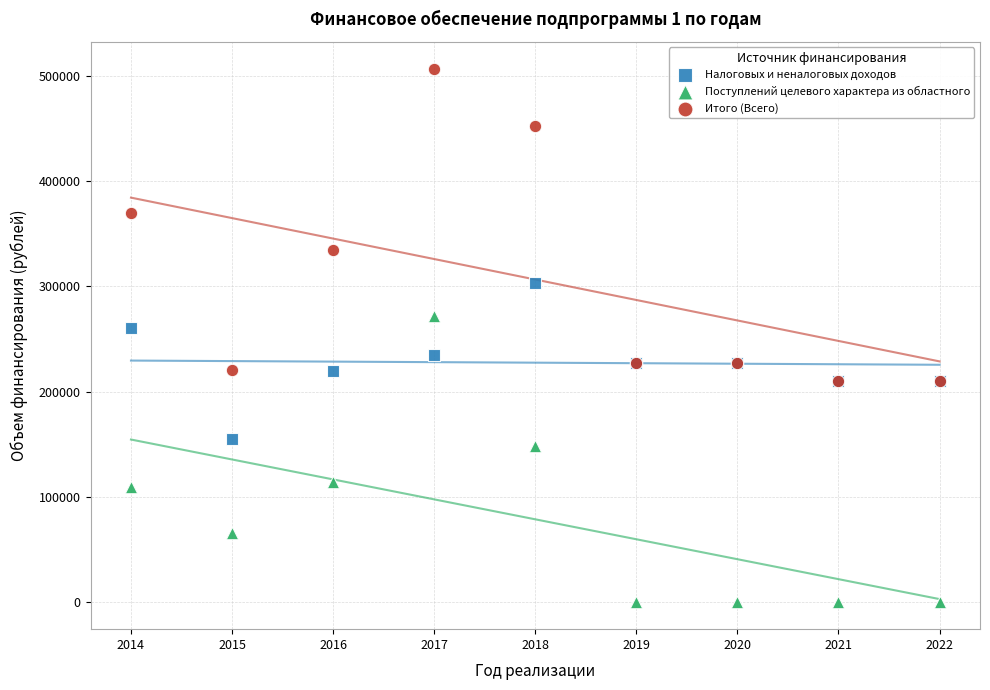

Across all series, what Y value is closest to 253352?

260694.5